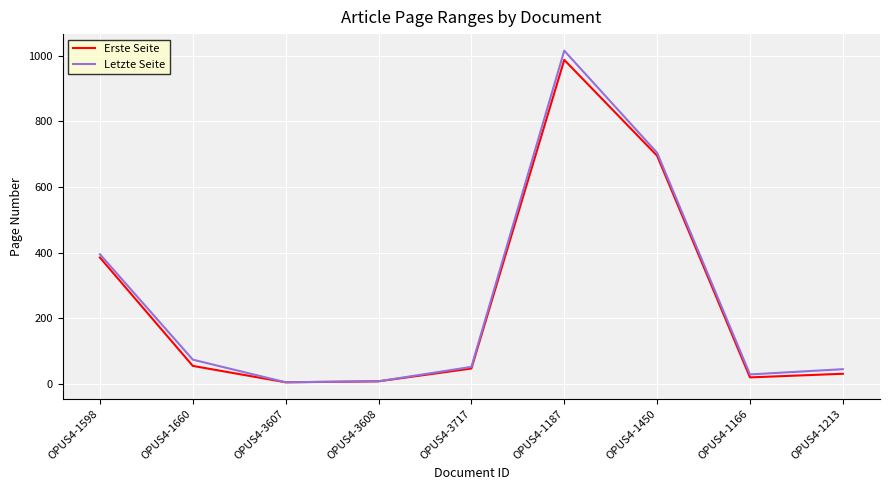

At which category is the sum across all series the highest?

OPUS4-1187